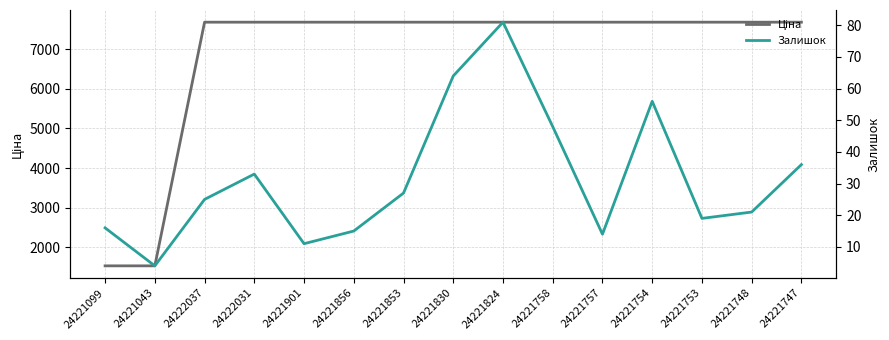

At how many categories does at least one series exceed 3878?

13